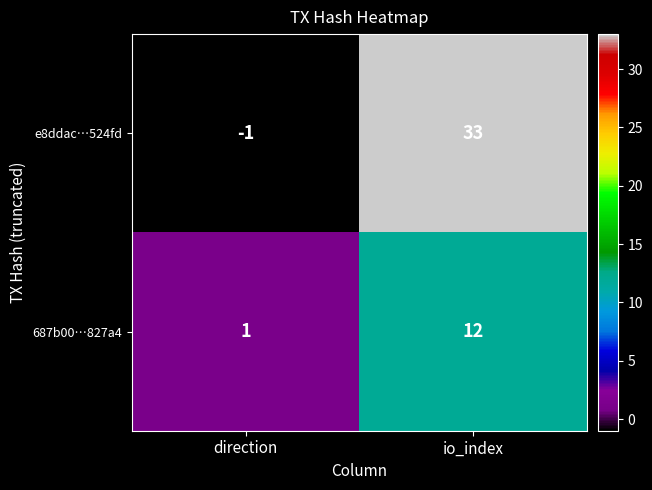

The e8ddac…524fd series shows 51 at io_index. True or false?

False